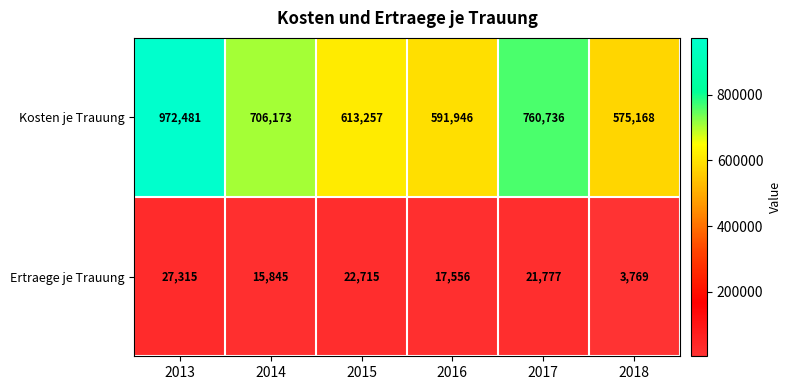

At which label does Ertraege je Trauung first exceed 21777?

2013